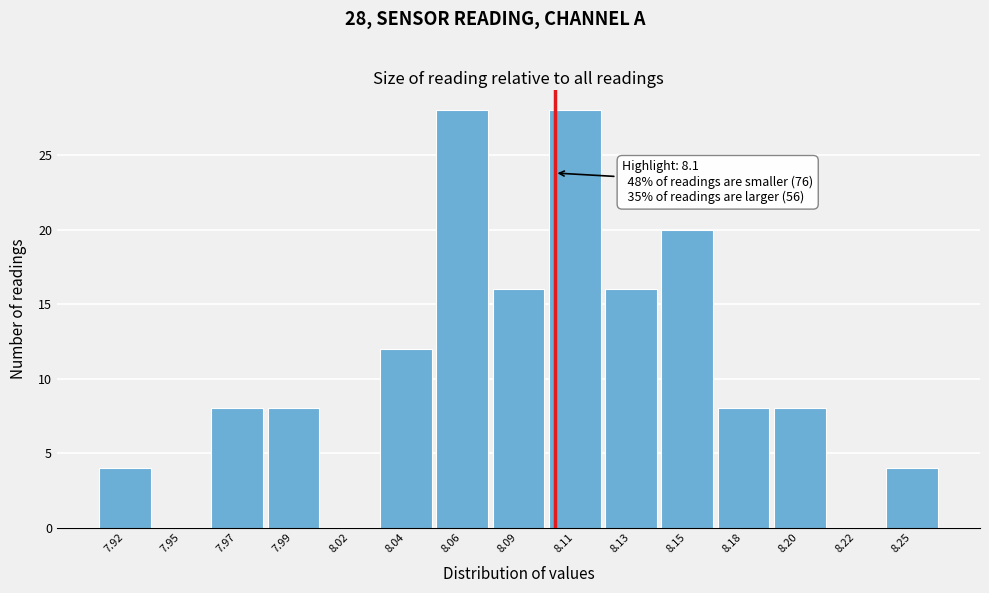

Reading left to right, extract all data points from this chart.

7.92=4	7.95=0	7.97=8	7.99=8	8.02=0	8.04=12	8.06=28	8.09=16	8.11=28	8.13=16	8.15=20	8.18=8	8.20=8	8.22=0	8.25=4